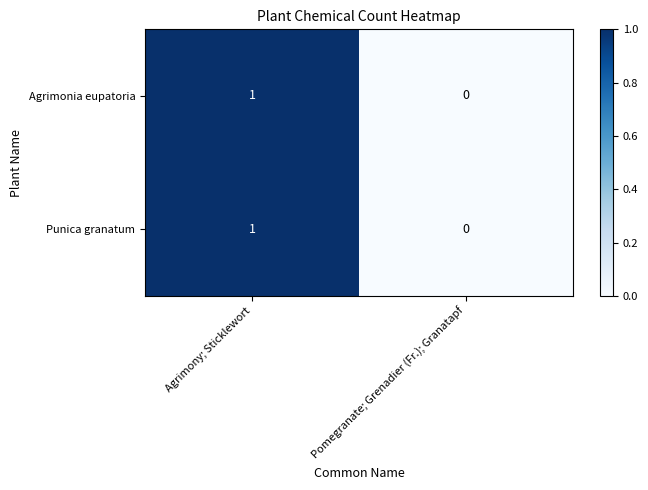

Reading left to right, list all the values displayed in this chart.

Agrimonia eupatoria: Agrimony; Sticklewort=1	Pomegranate; Grenadier (Fr.); Granatapf=0
Punica granatum: Agrimony; Sticklewort=1	Pomegranate; Grenadier (Fr.); Granatapf=0